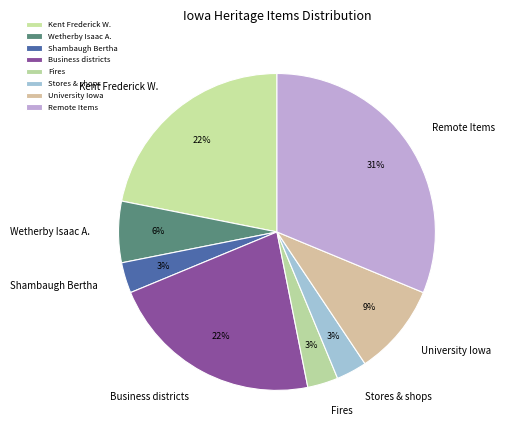

How many segments does this pie chart have?

8